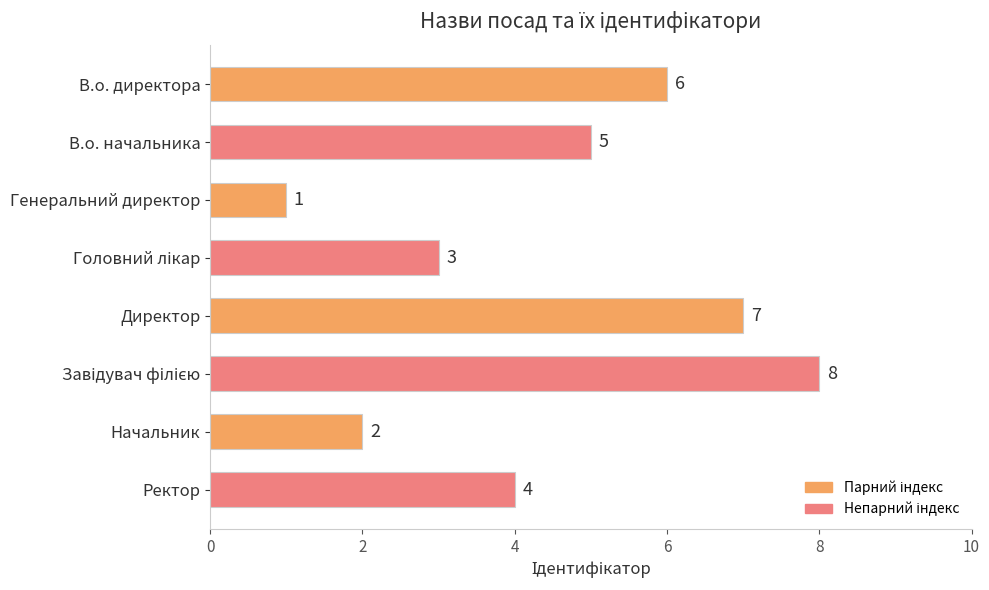

Reading top to bottom, what are all the values shown in this chart?

6	5	1	3	7	8	2	4